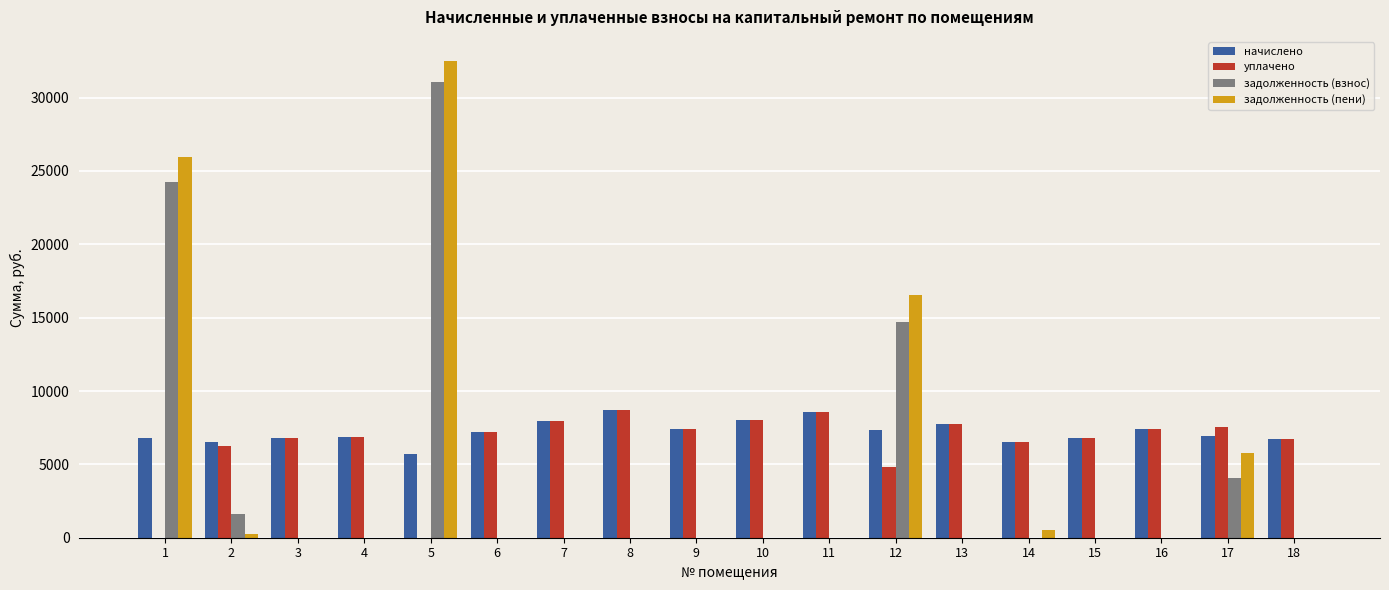

What is the maximum value shown in the chart?

32515.3